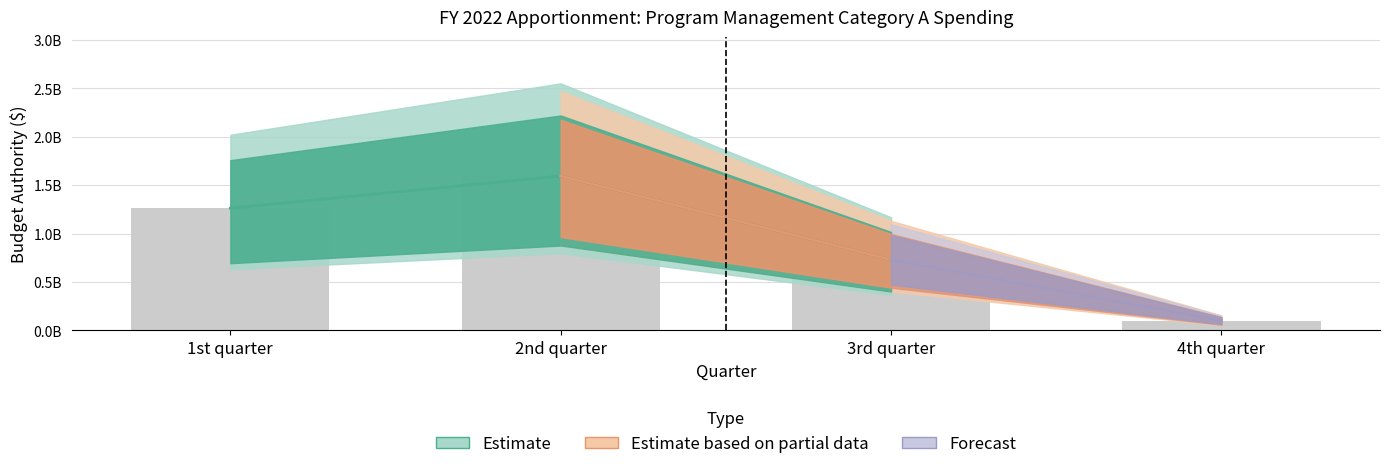

Reading left to right, list all the values displayed in this chart.

1262390207	1593960541	729892750	100047697